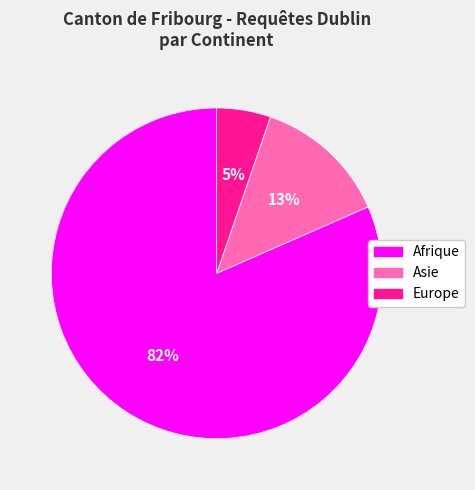

Is there any slice that represents more than half of the pie?

Yes